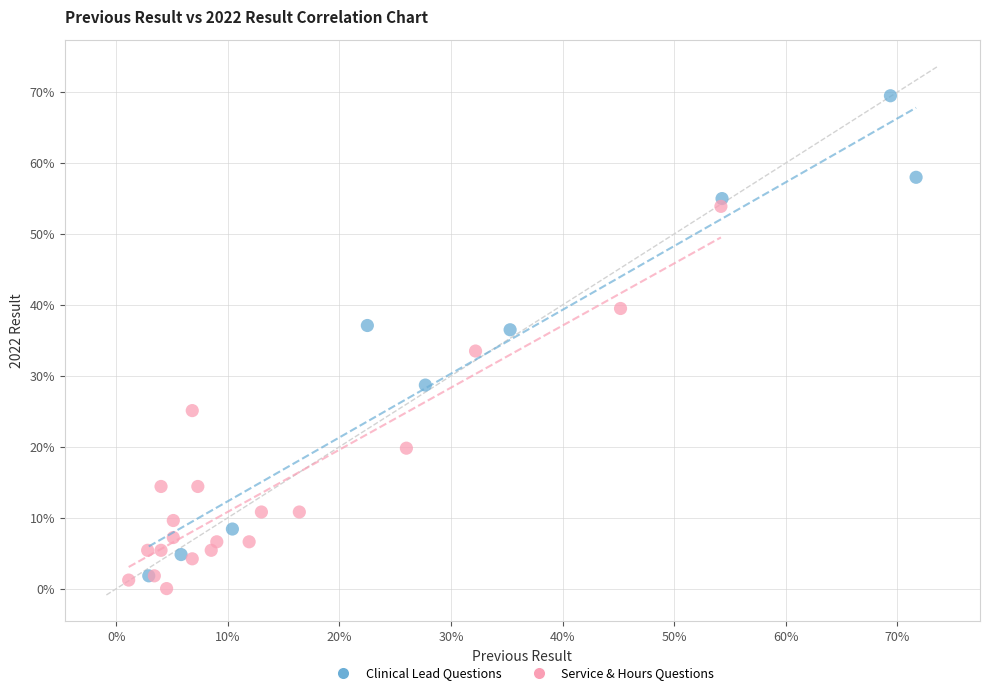

Which series contains the lowest Y value?

Service & Hours Questions